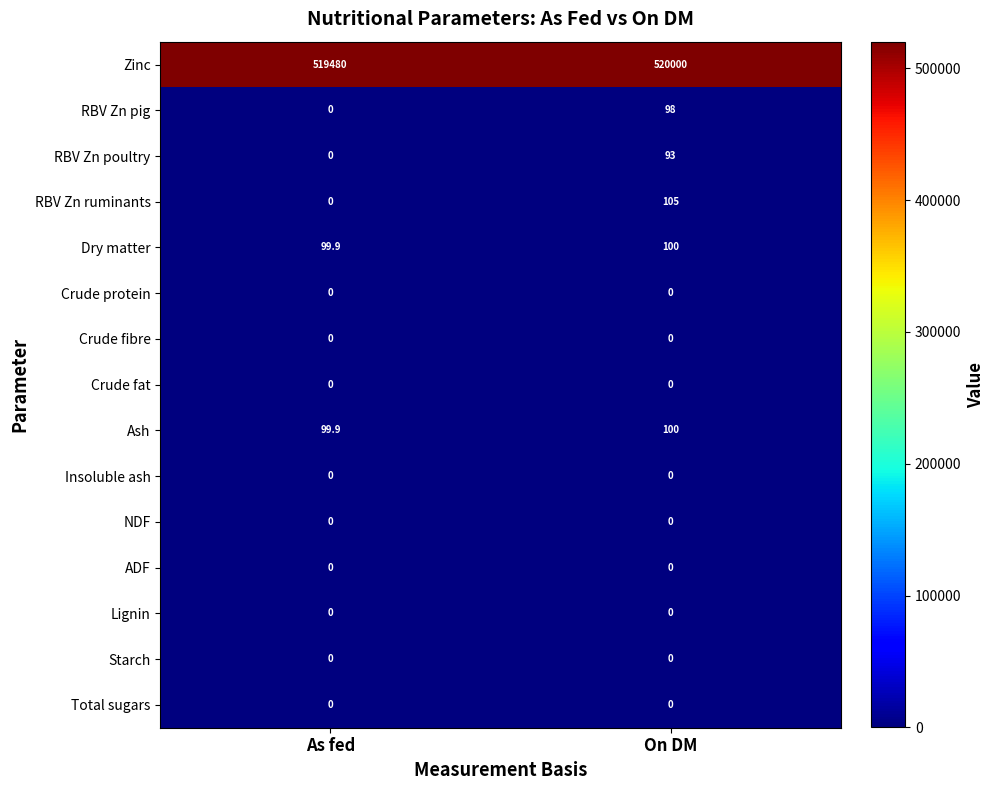

What is the total value across all series at On DM?

520496.0